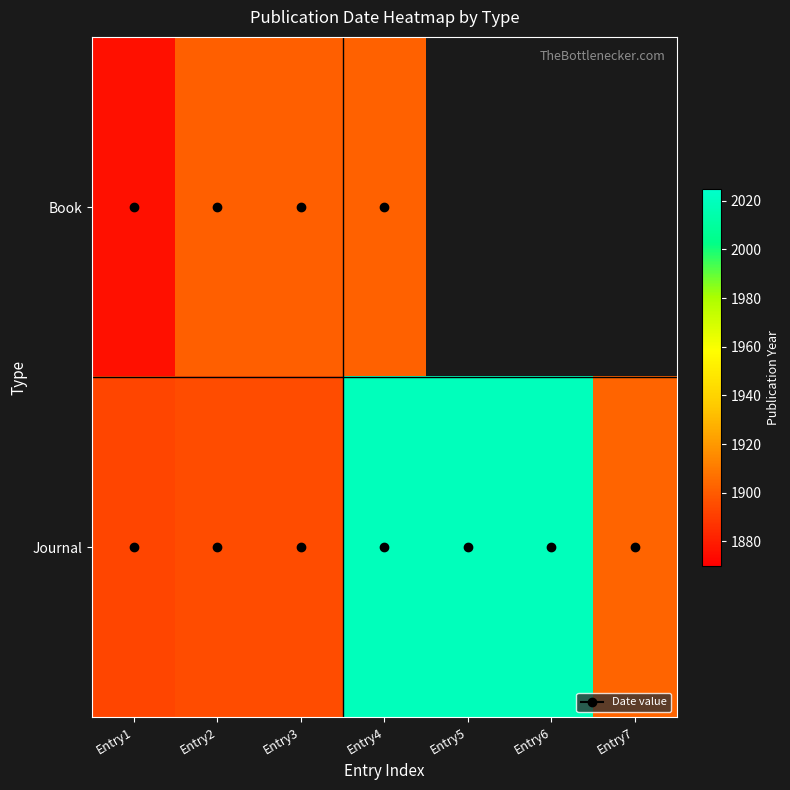

Where does the Journal series first go above 1903?

Entry4